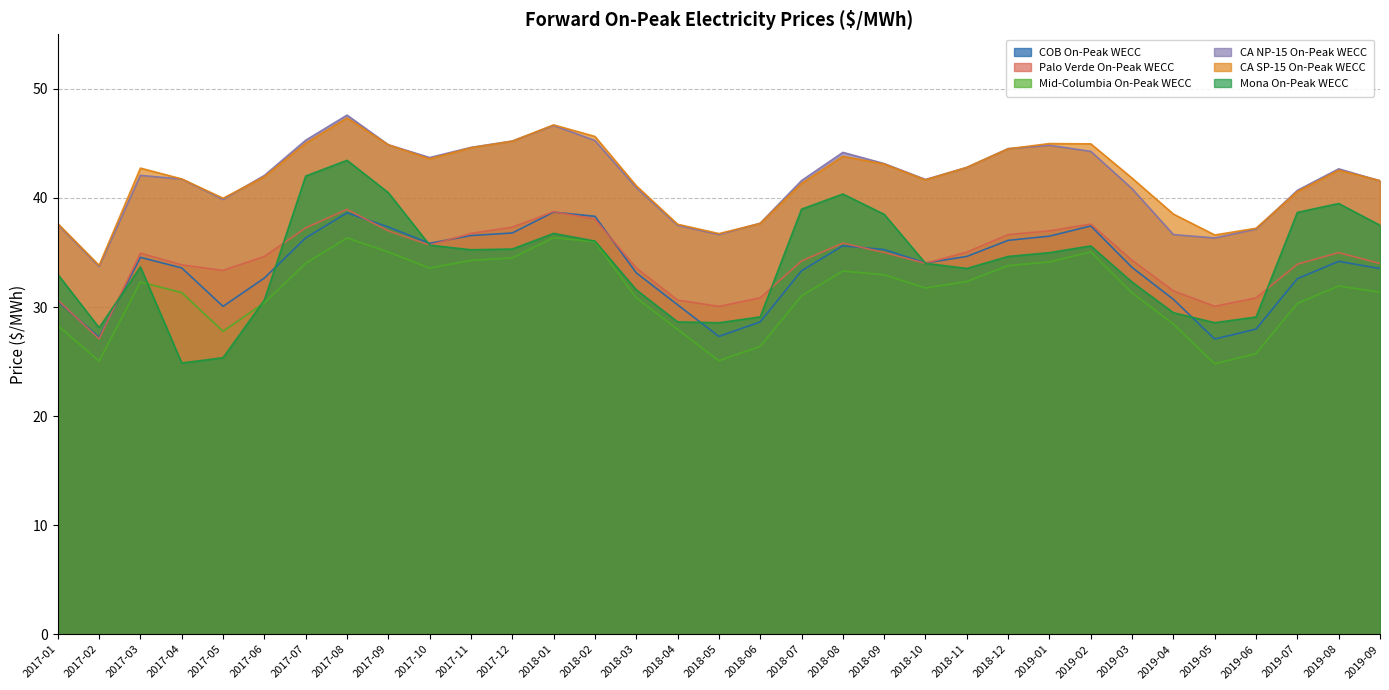

At which category is the sum across all series the highest?

2017-08